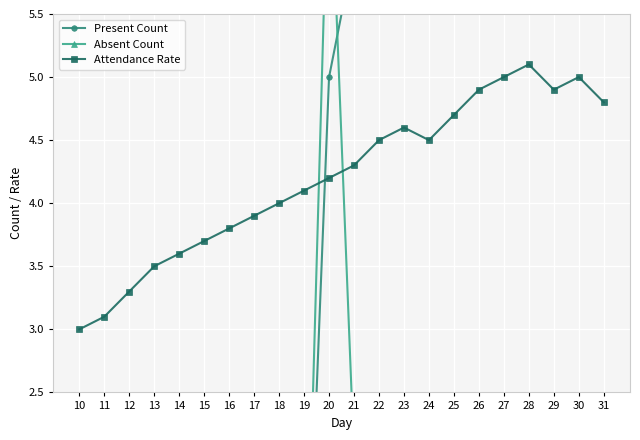

True or false: Attendance Rate has a value of 4.5 at 24.

True